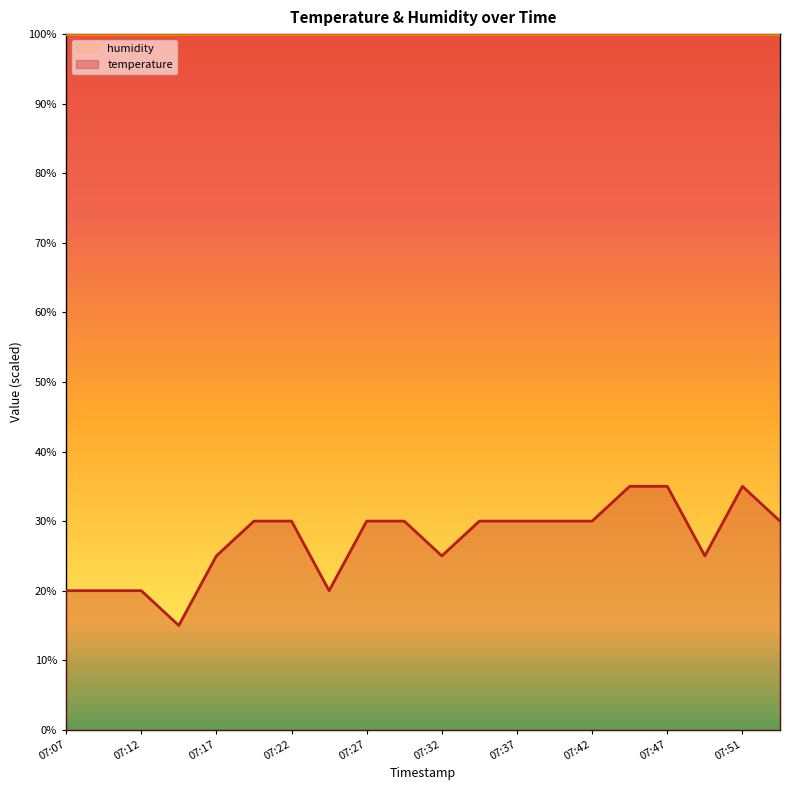

Approximately how many times larger is the value at 07:29 compared to 07:12?

1.5